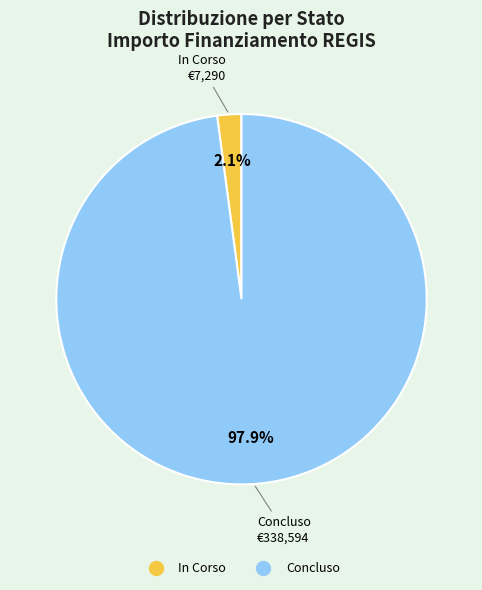

Rank the categories by value from highest to lowest.

Concluso, In Corso